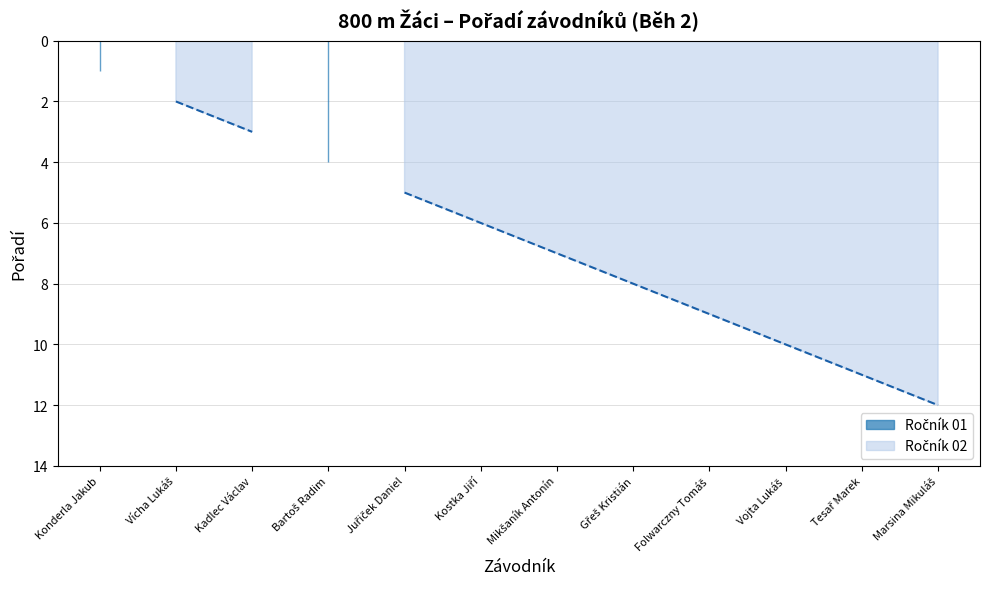

At which category does the chart reach its minimum across all series?

Konderla Jakub